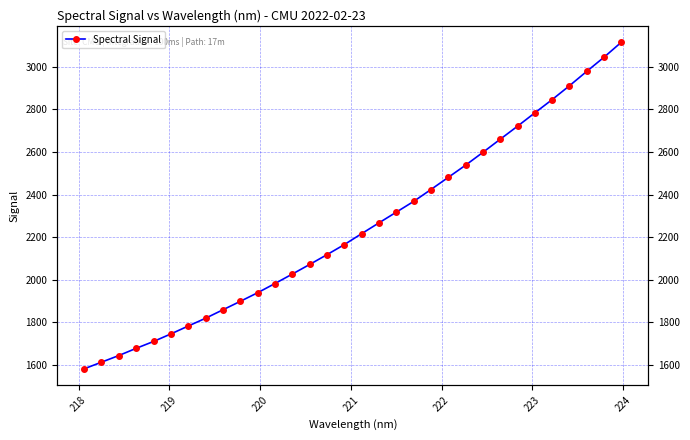

Does the chart have visible grid lines?

Yes